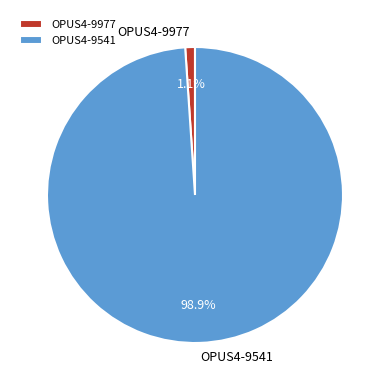

Is it true that OPUS4-9977 is 11% of the pie?

False